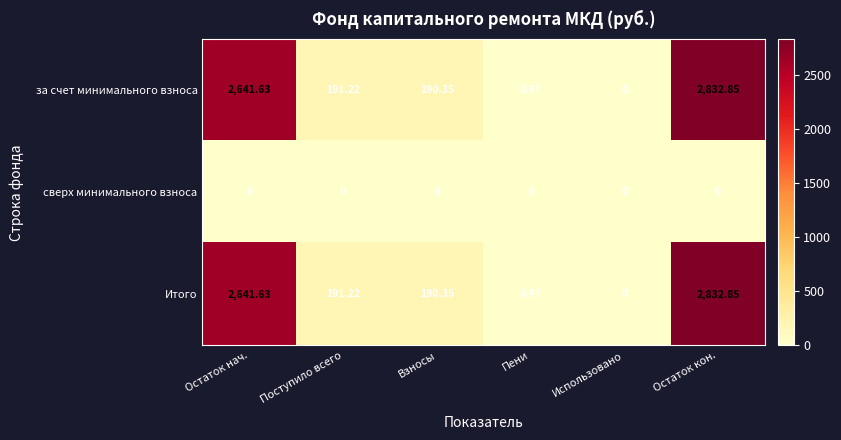

List the labels in order of за счет минимального взноса value, smallest first.

Использовано, Пени, Взносы, Поступило всего, Остаток нач., Остаток кон.